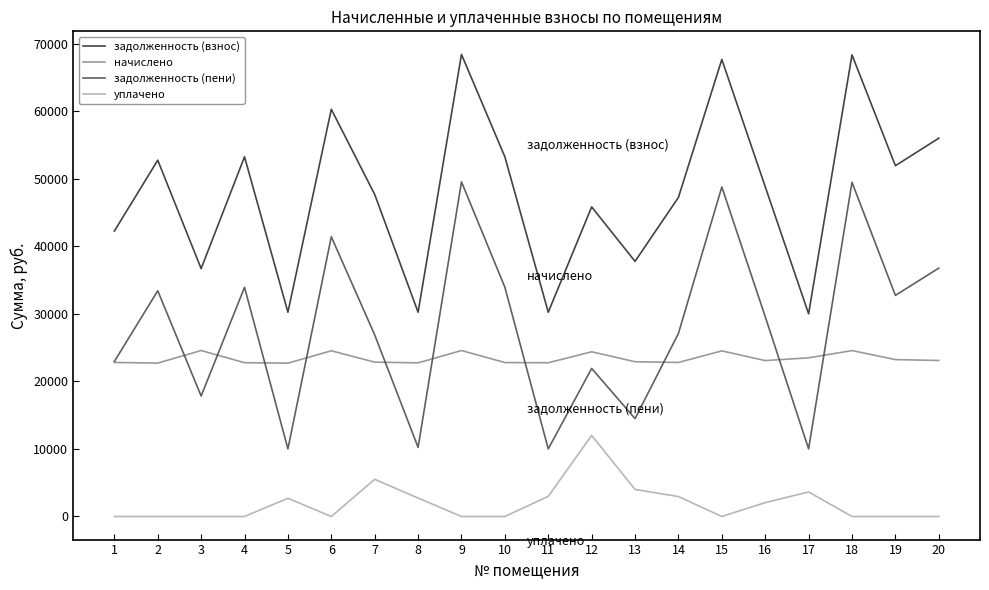

The value of задолженность (пени) at 14 is 27090.9. True or false?

True